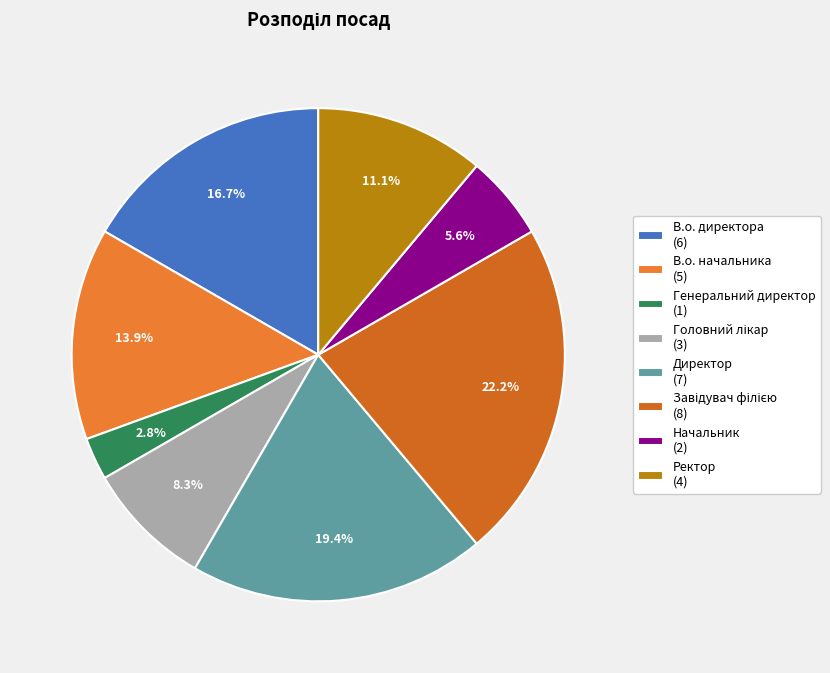

Does Директор represent more than half of the total?

No